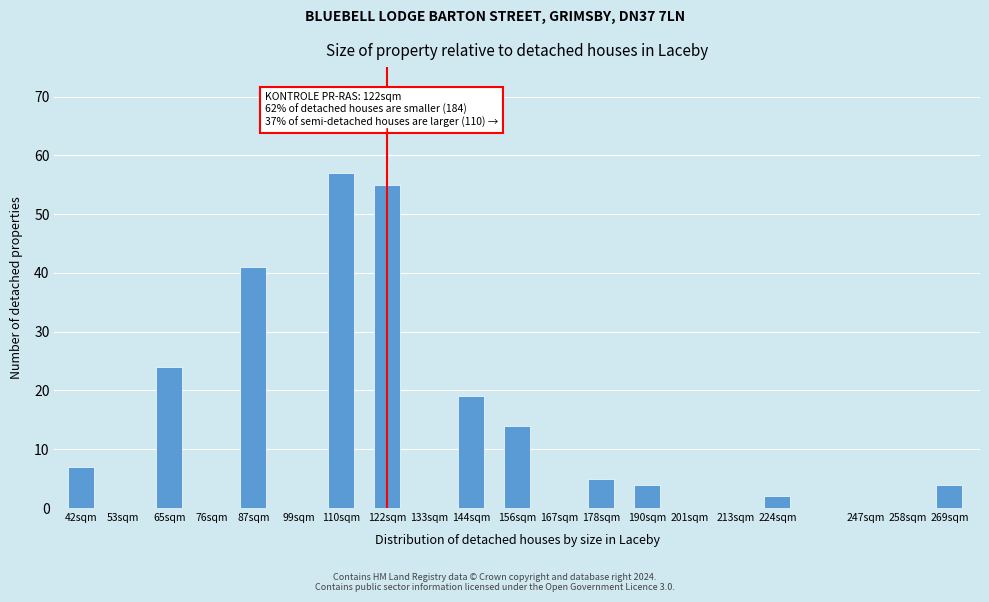

Reading left to right, extract all data points from this chart.

42sqm=7	53sqm=0	65sqm=24	76sqm=0	87sqm=41	99sqm=0	110sqm=57	122sqm=55	133sqm=0	144sqm=19	156sqm=14	167sqm=0	178sqm=5	190sqm=4	201sqm=0	213sqm=0	224sqm=2	247sqm=0	258sqm=0	269sqm=4